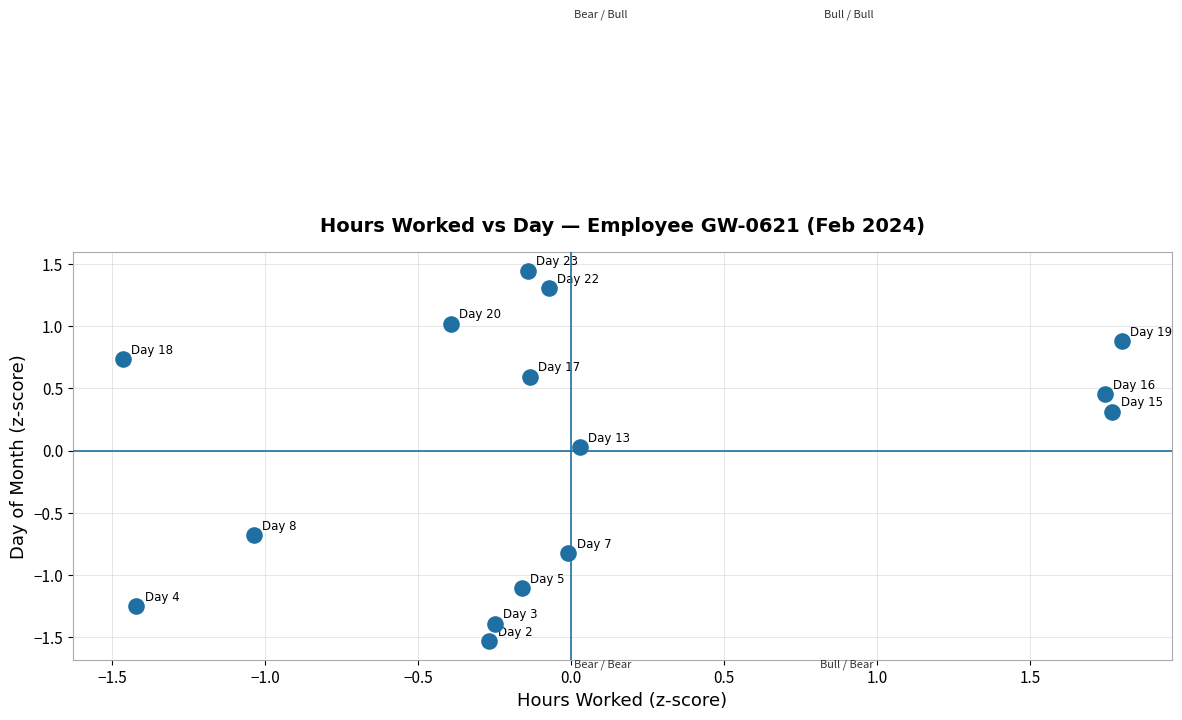

What is the range of X values (max minus min)?

3.3